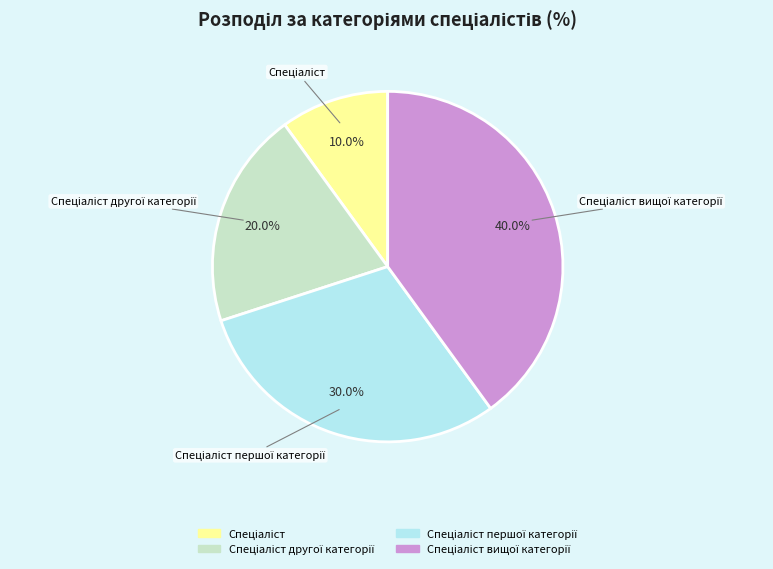

Is there a majority slice in this chart?

No